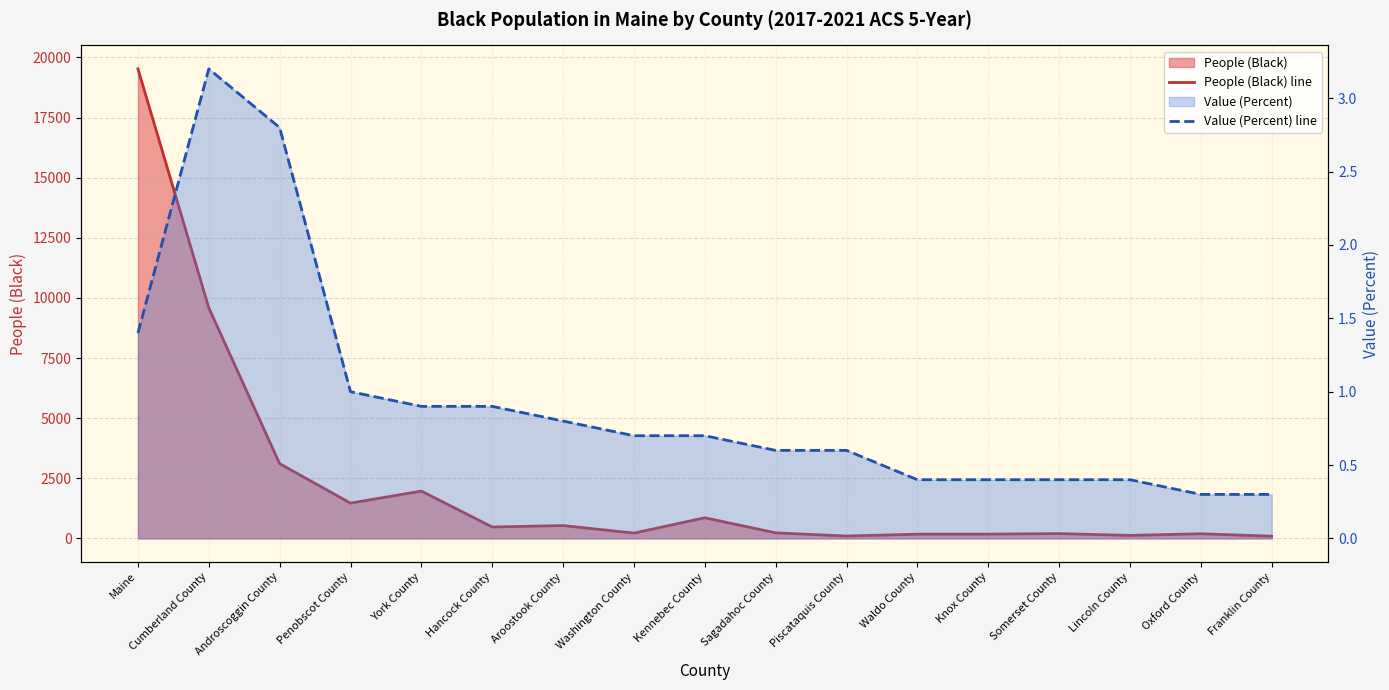

How many lines are shown in the chart?

2